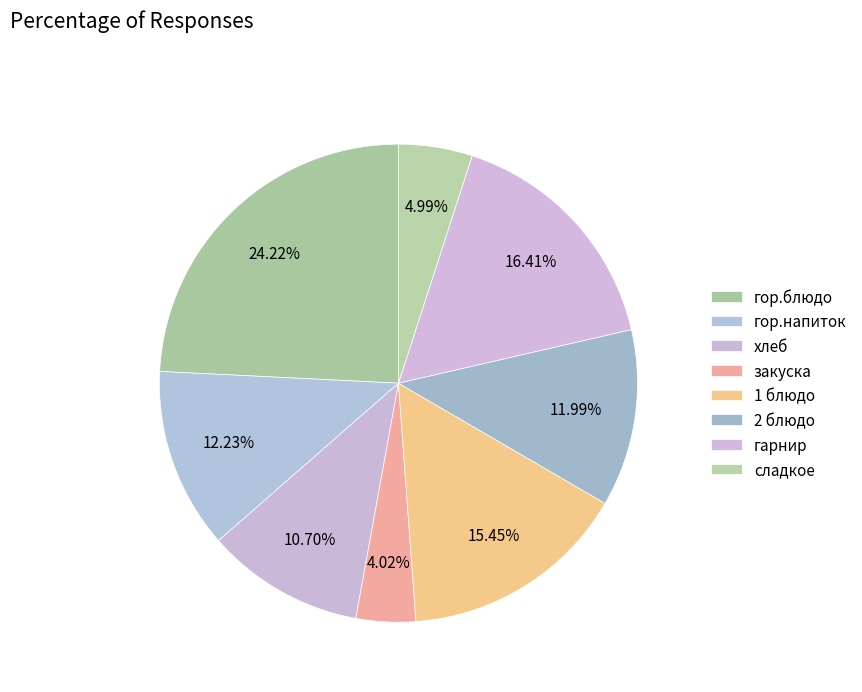

Count the number of slices in the pie.

8